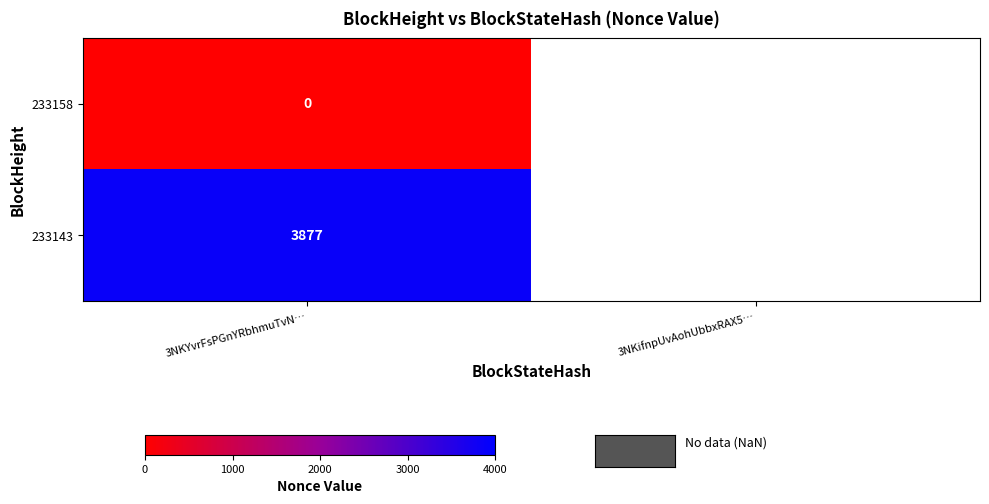

At which category does the chart reach its minimum across all series?

3NKYvrFsPGnYRbhmuTvN…